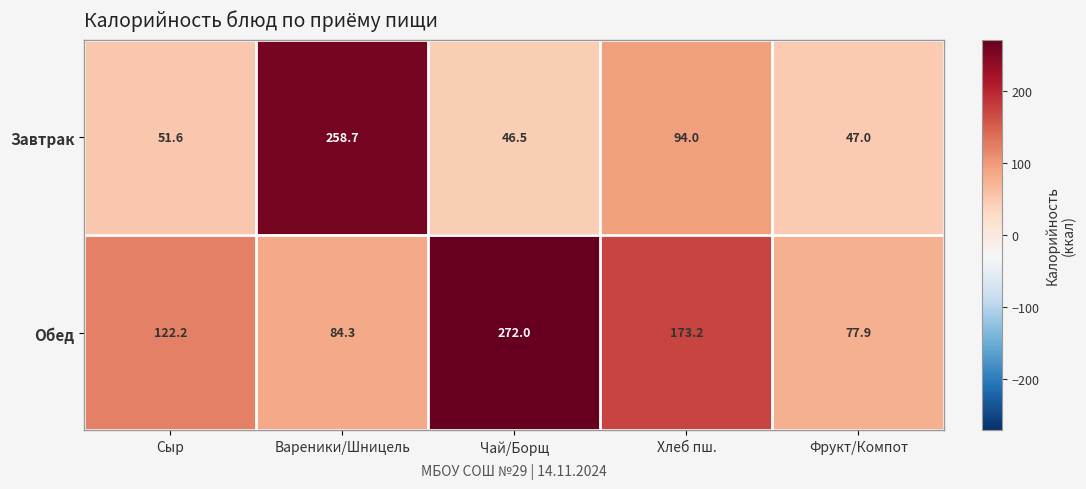

At how many categories does at least one series exceed 162?

3